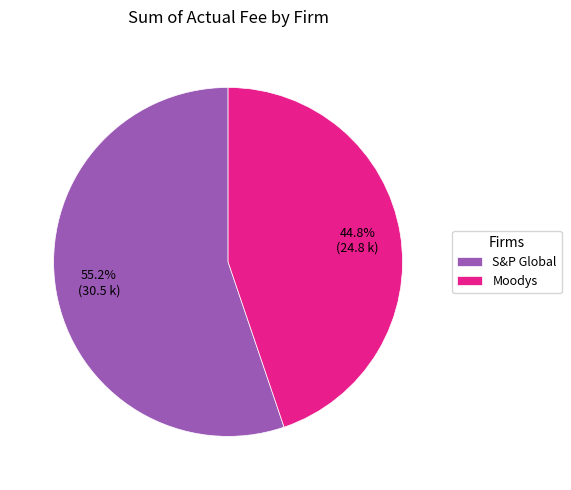

Which category has the biggest portion of the pie?

S&P Global